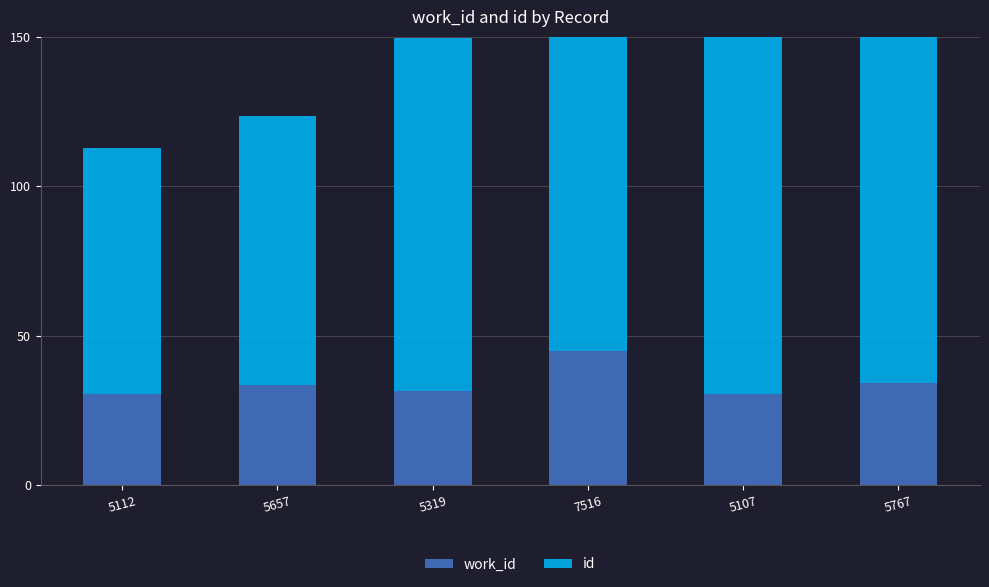

Reading left to right, extract all data points from this chart.

work_id: 5112=30.4	5657=33.7	5319=31.7	7516=44.8	5107=30.4	5767=34.3
id: 5112=82.2	5657=90.0	5319=118.0	7516=128.3	5107=138.7	5767=150.0